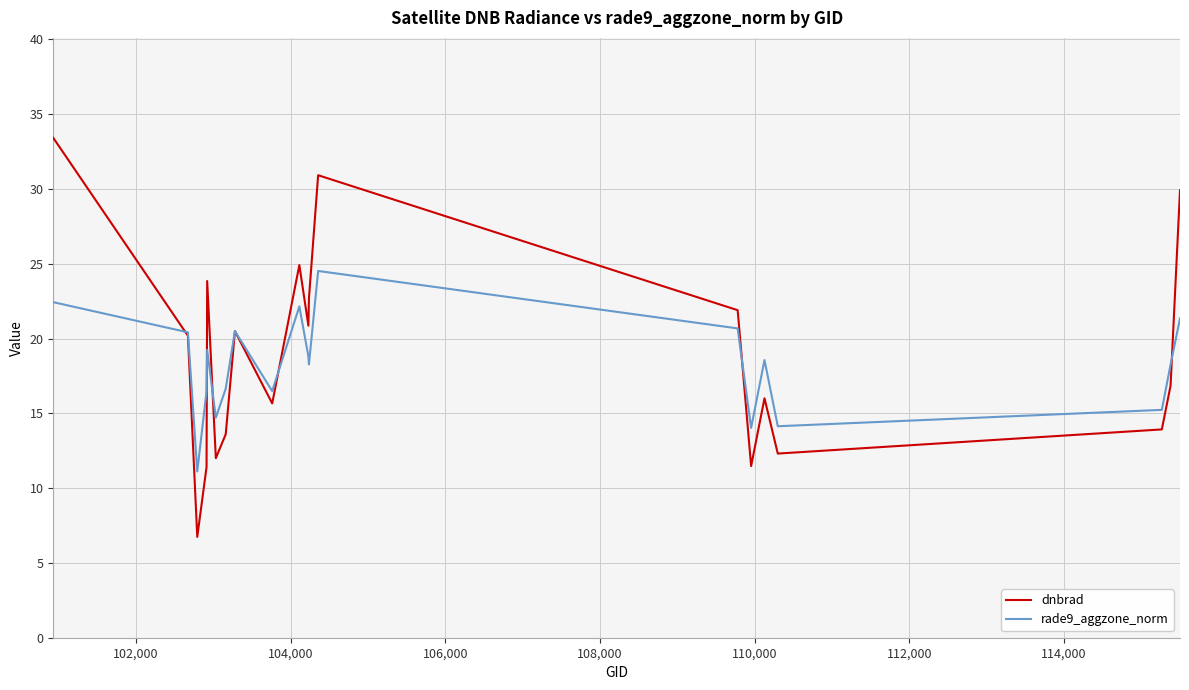

Which series has the widest spread of values?

dnbrad